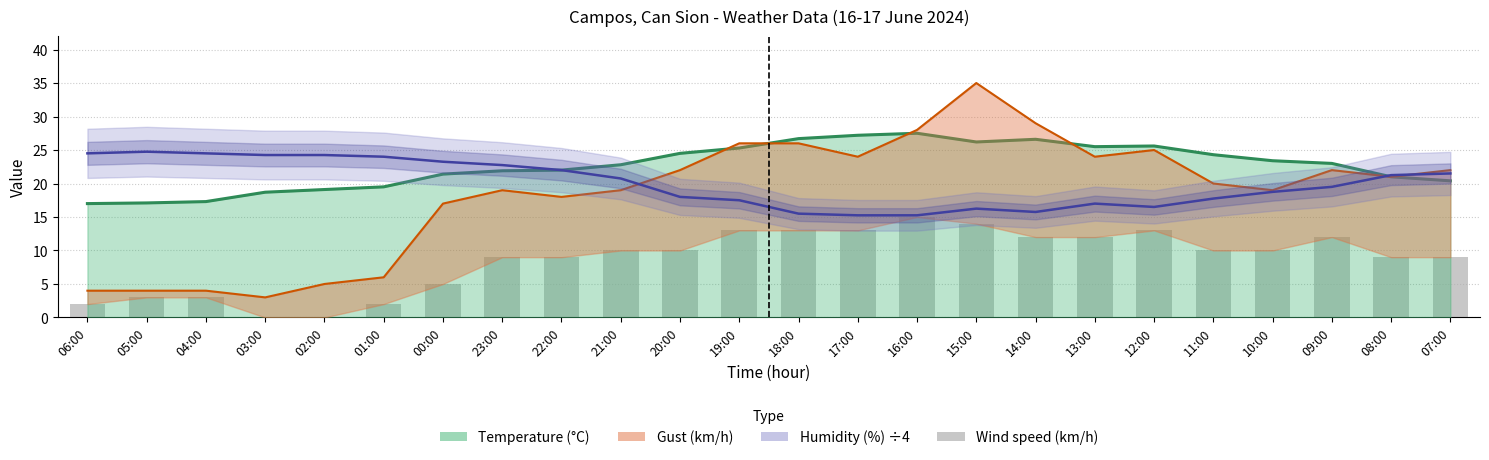

What is the maximum value for Humidity (%) ÷4?

24.8